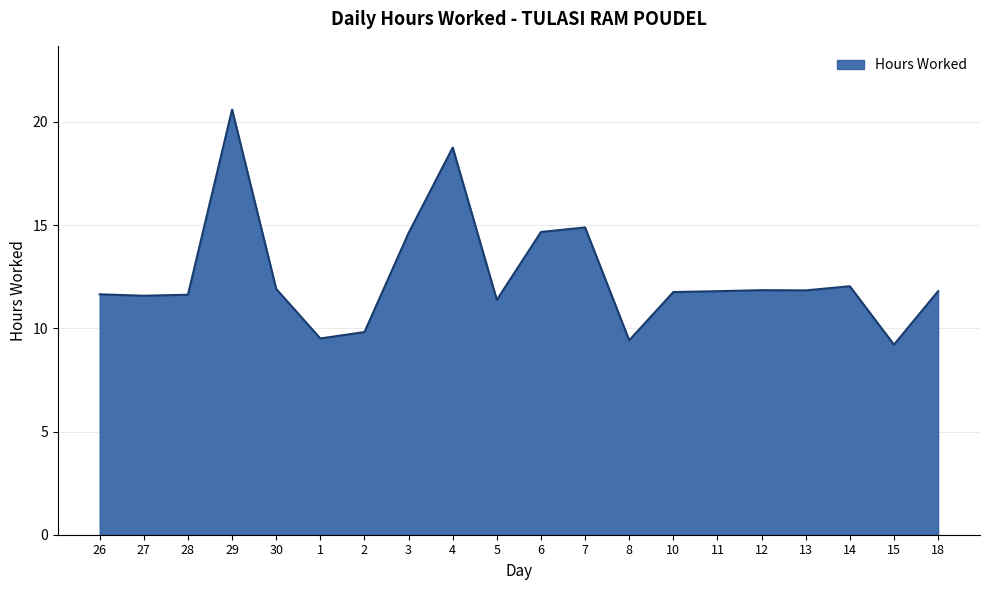

What position from the left is 13?

17